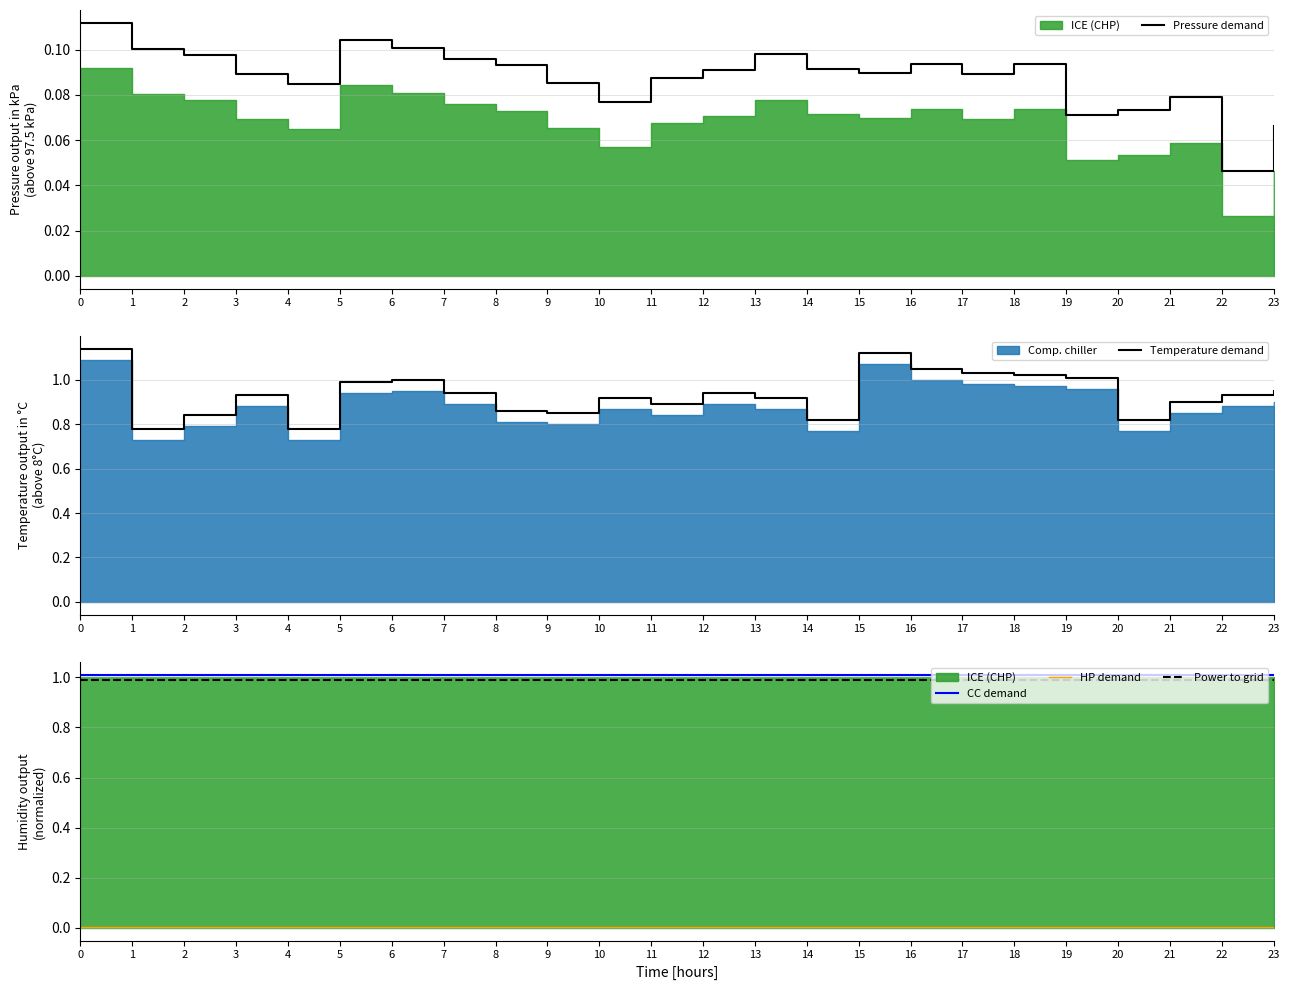

True or false: Pressure demand has a value of 0.1 at 15.

True